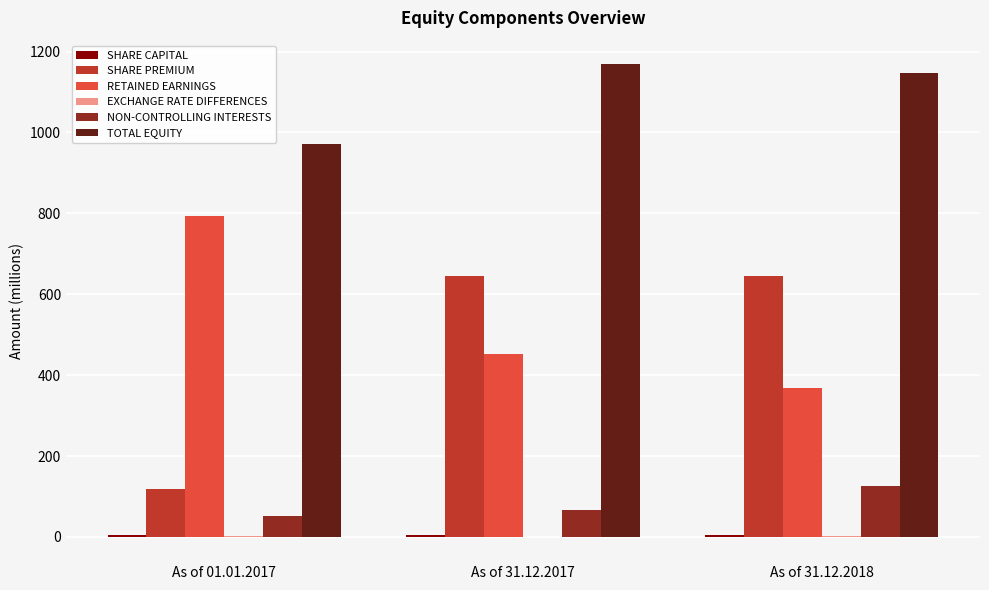

Is the value of TOTAL EQUITY at As of 31.12.2017 greater than the value of RETAINED EARNINGS at As of 31.12.2018?

Yes